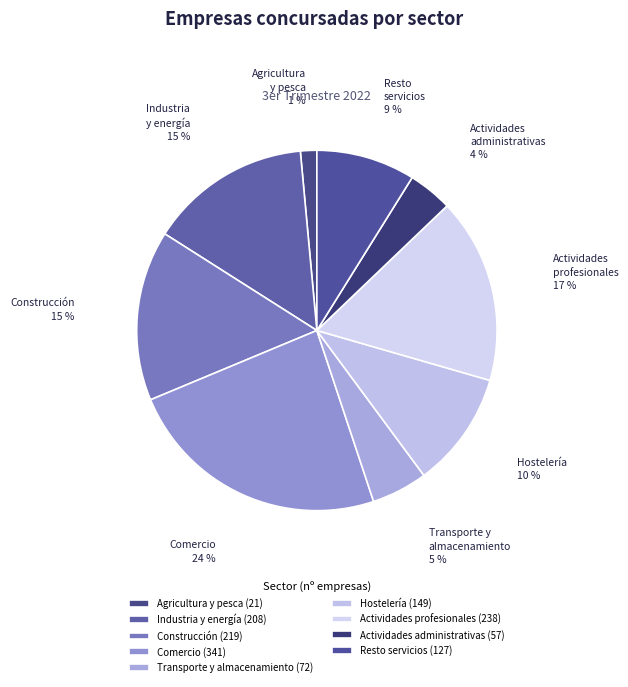

The Agricultura y pesca slice represents 1% of the pie. True or false?

True